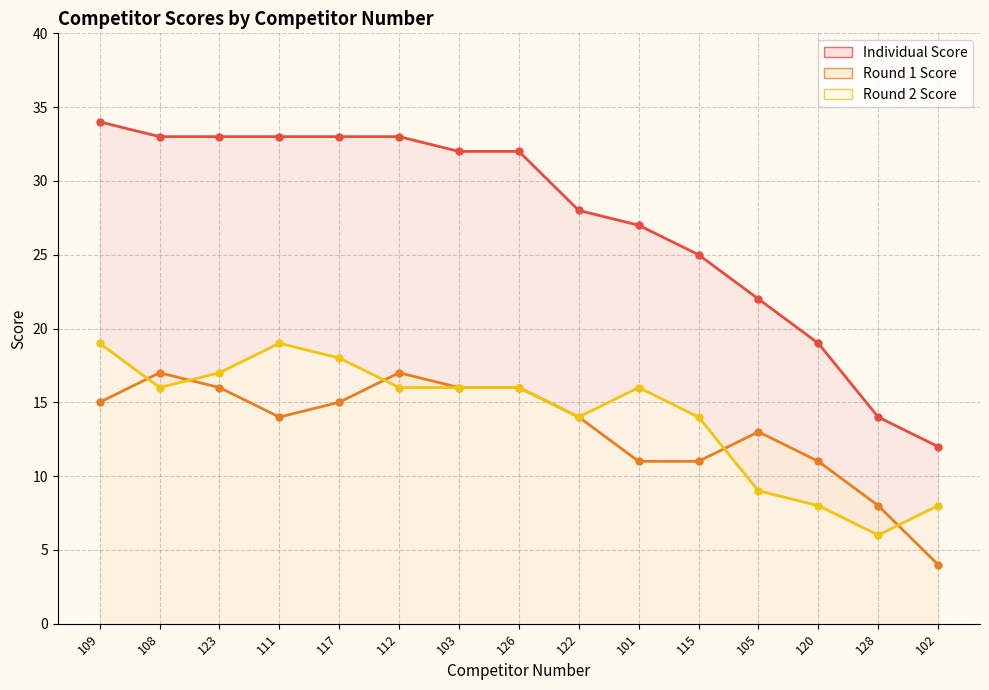

How many lines are shown in the chart?

3